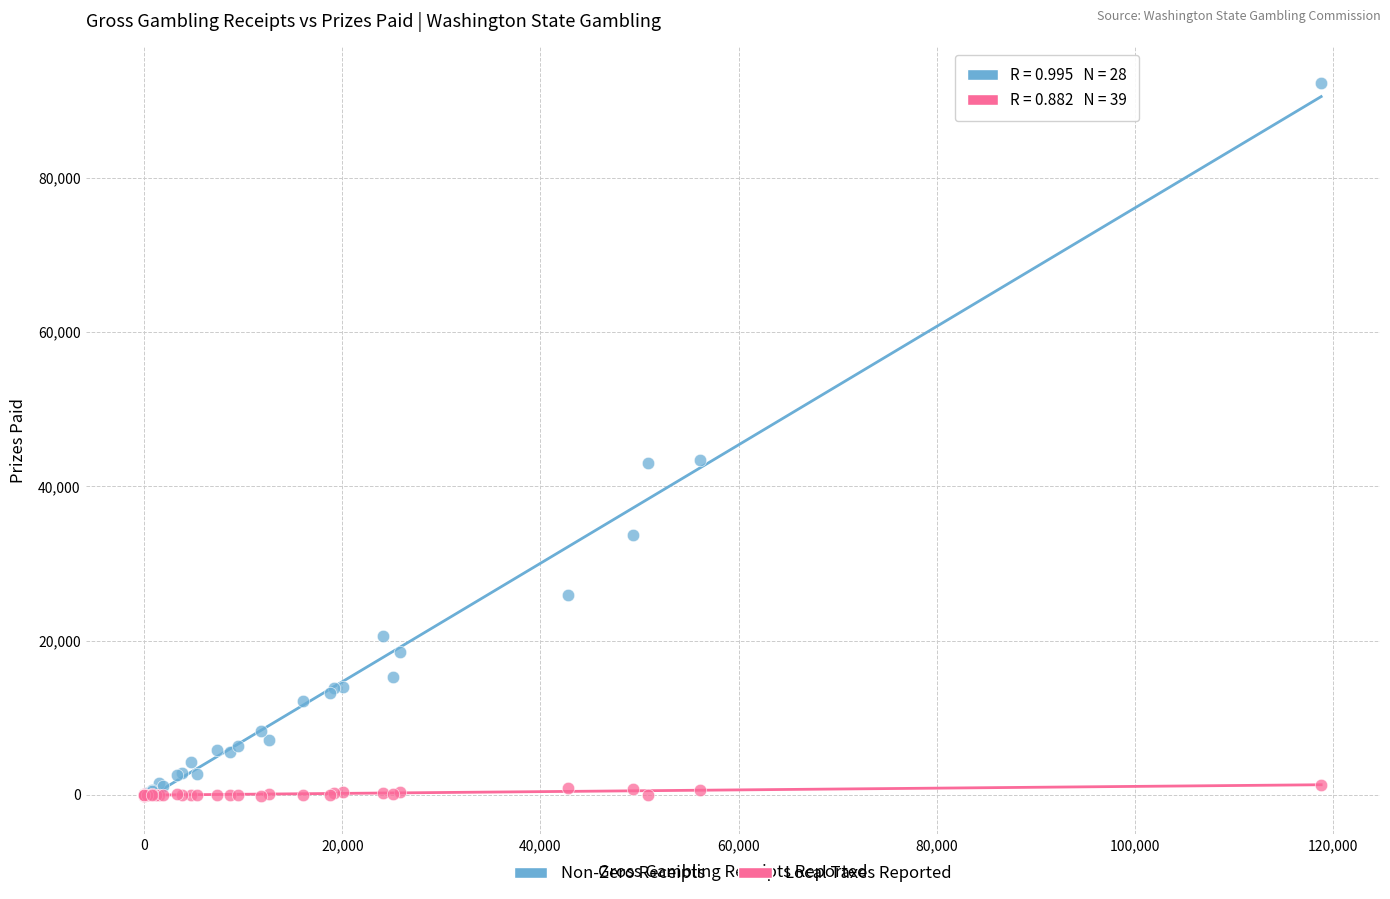

Which series contains the highest Y value?

Non-Zero Receipts